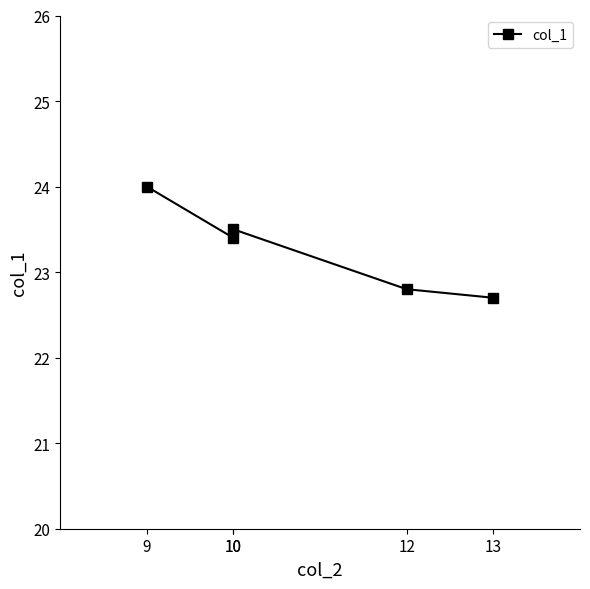

Between 10 and 12, which is larger?

10